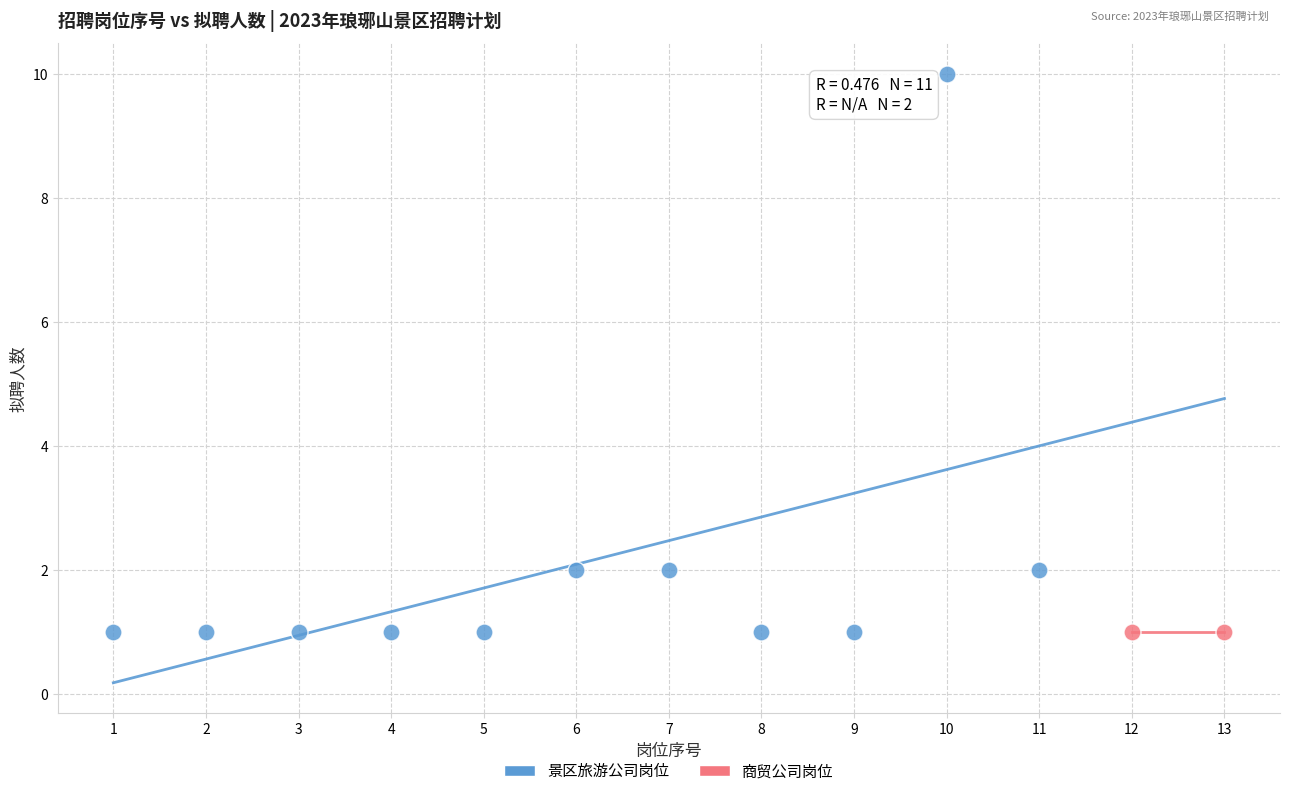

Which series contains the highest Y value?

景区旅游公司岗位